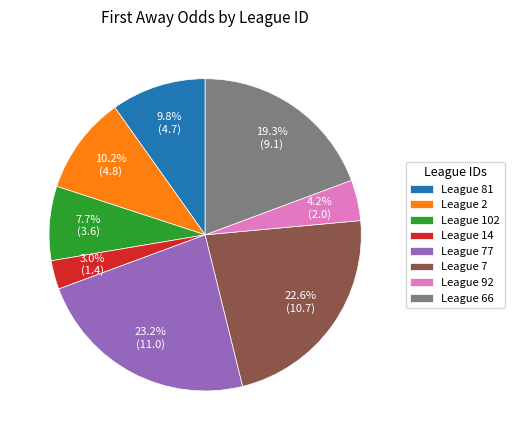

Which slice is the largest?

League 77